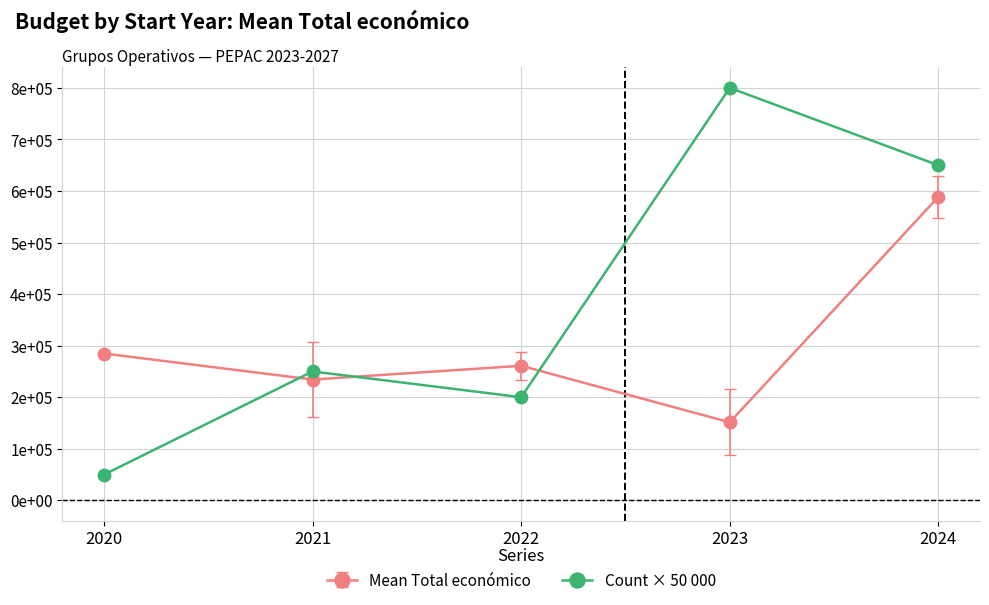

What are all the series names shown in the legend?

Mean Total económico, Count × 50 000